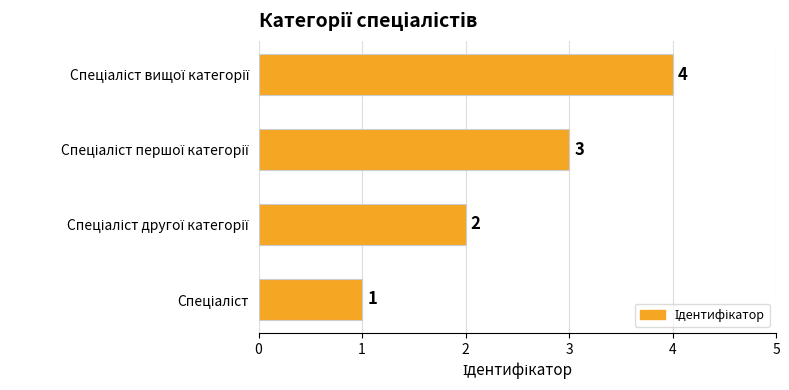

What is the greatest value displayed?

4